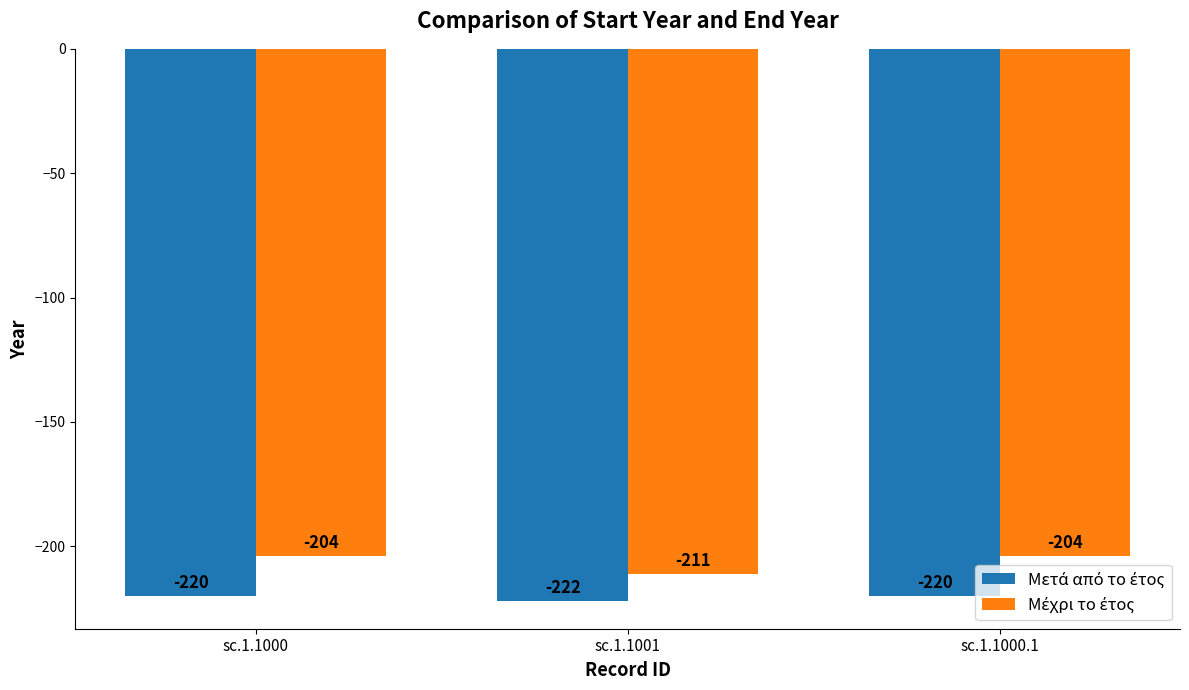

Which category has the lowest value across all series?

sc.1.1001